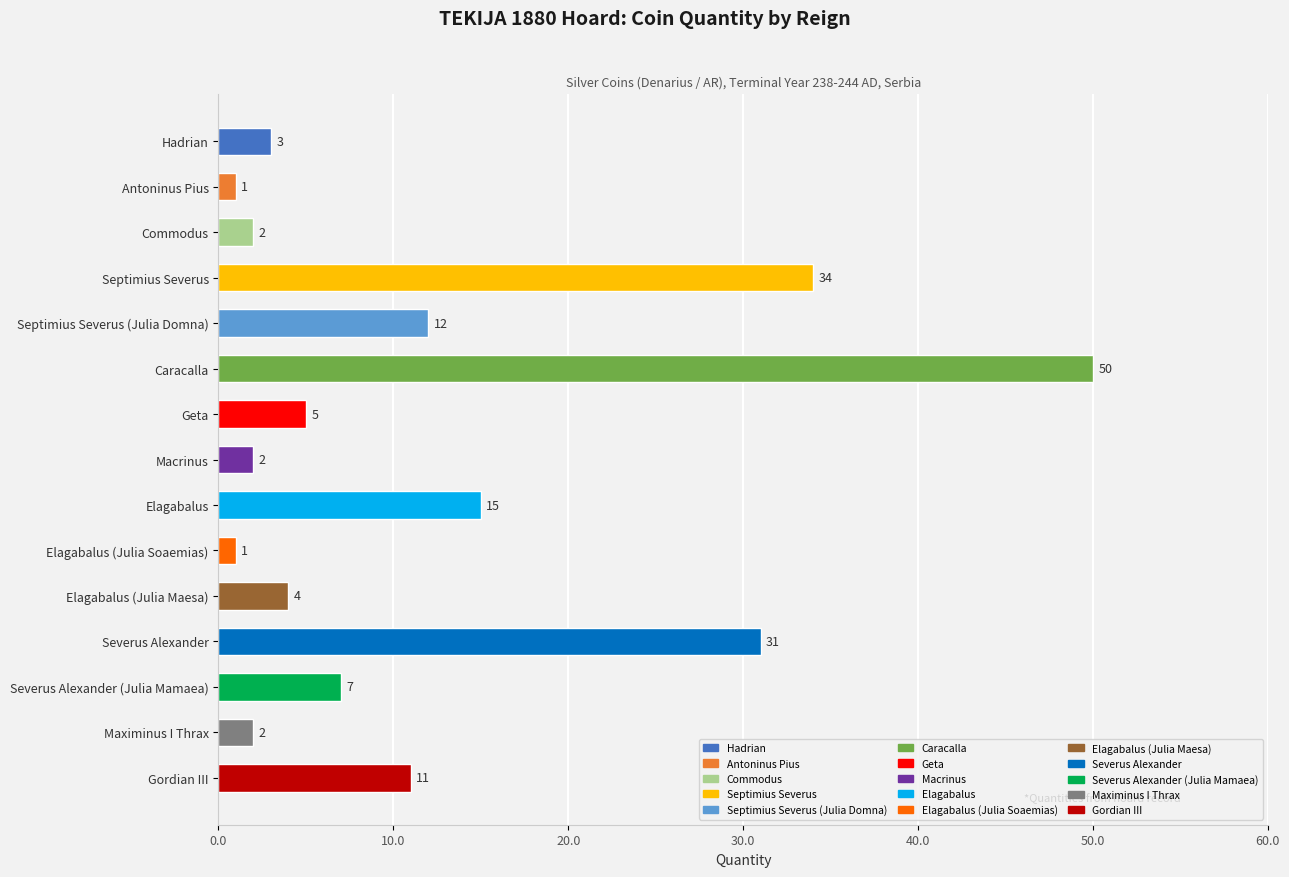

The chart shows a value of 7 at Geta. True or false?

False